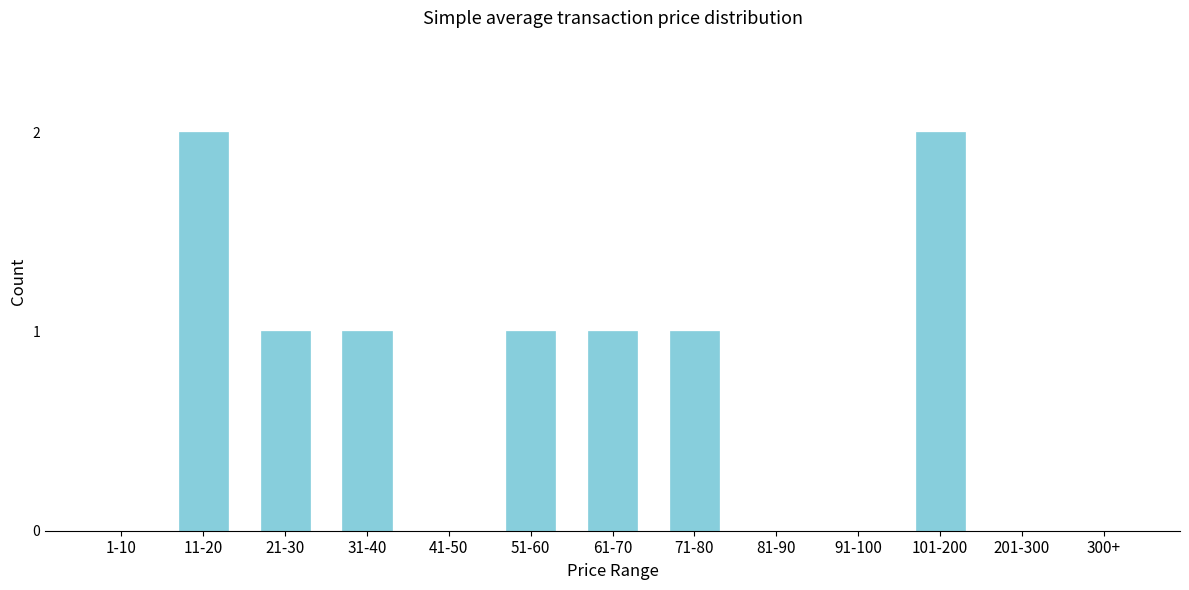

Reading left to right, extract all data points from this chart.

1-10=0	11-20=2	21-30=1	31-40=1	41-50=0	51-60=1	61-70=1	71-80=1	81-90=0	91-100=0	101-200=2	201-300=0	300+=0